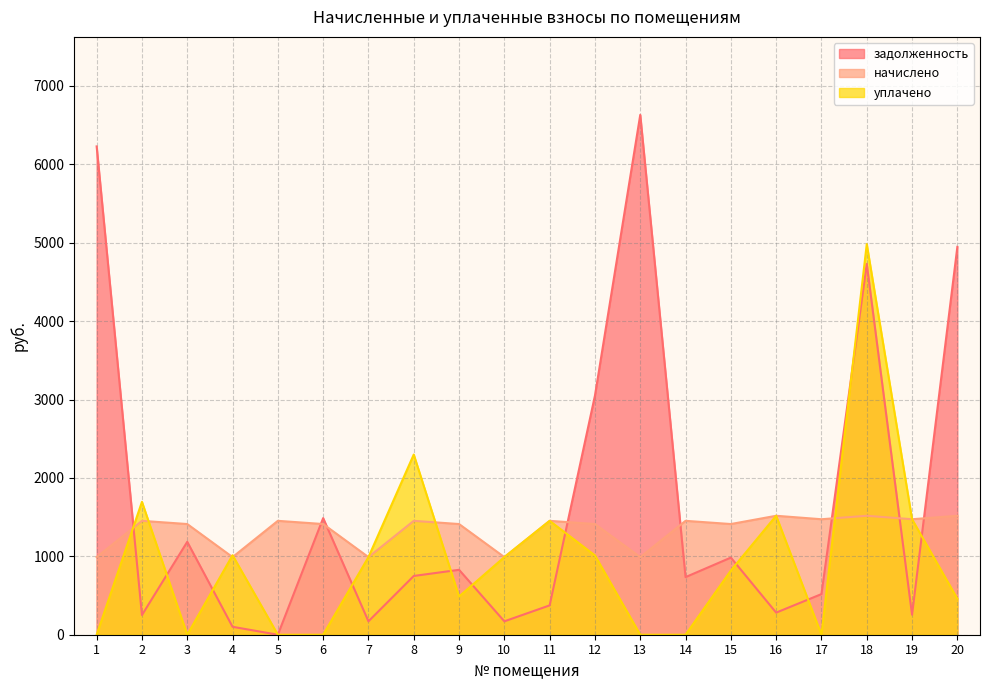

Reading left to right, list all the values displayed in this chart.

задолженность: 1=6228.6	2=250.7	3=1184.8	4=101.2	5=0.0	6=1487.4	7=171.0	8=749.5	9=828.0	10=170.8	11=374.3	12=3050.1	13=6630.8	14=734.9	15=983.7	16=281.8	17=518.3	18=4729.4	19=255.0	20=4947.0
начислено: 1=990.0	2=1452.7	3=1411.9	4=990.0	5=1452.7	6=1411.9	7=990.0	8=1452.7	9=1411.9	10=990.0	11=1452.7	12=1411.9	13=990.0	14=1452.7	15=1411.9	16=1517.3	17=1473.1	18=1517.3	19=1473.1	20=1517.3
уплачено: 1=0.0	2=1694.8	3=0.0	4=1013.8	5=0.0	6=0.0	7=990.0	8=2298.1	9=487.5	10=990.0	11=1452.7	12=1011.0	13=0.0	14=0.0	15=818.9	16=1517.3	17=0.0	18=4982.2	19=1473.1	20=458.9